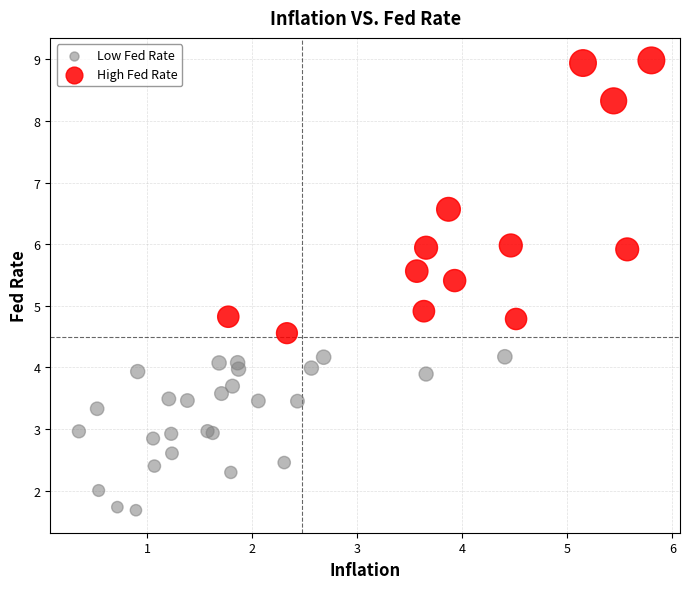

Which series has the largest Y range (max minus min)?

High Fed Rate